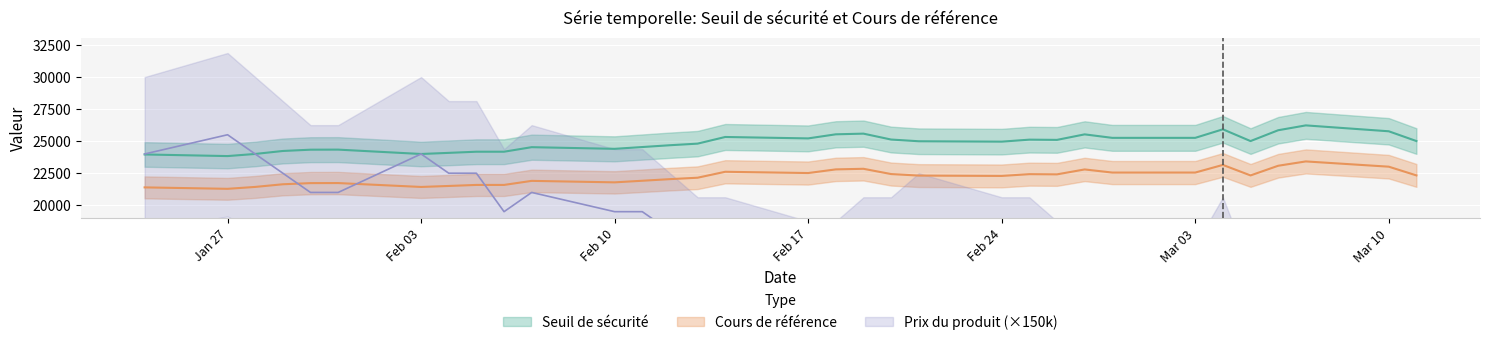

List the series in order of their peak value, lowest first.

Cours de référence, Prix du produit, Seuil de sécurité